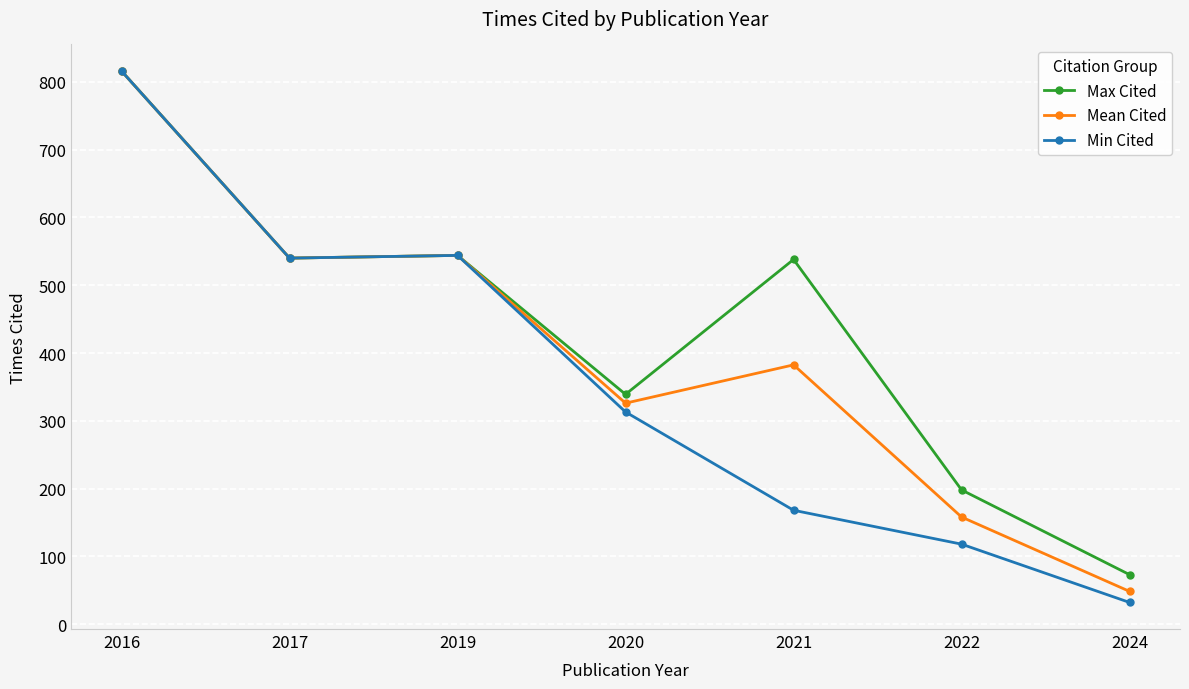

What is the sum of the Mean Cited values at 2020 and 2021?

708.5